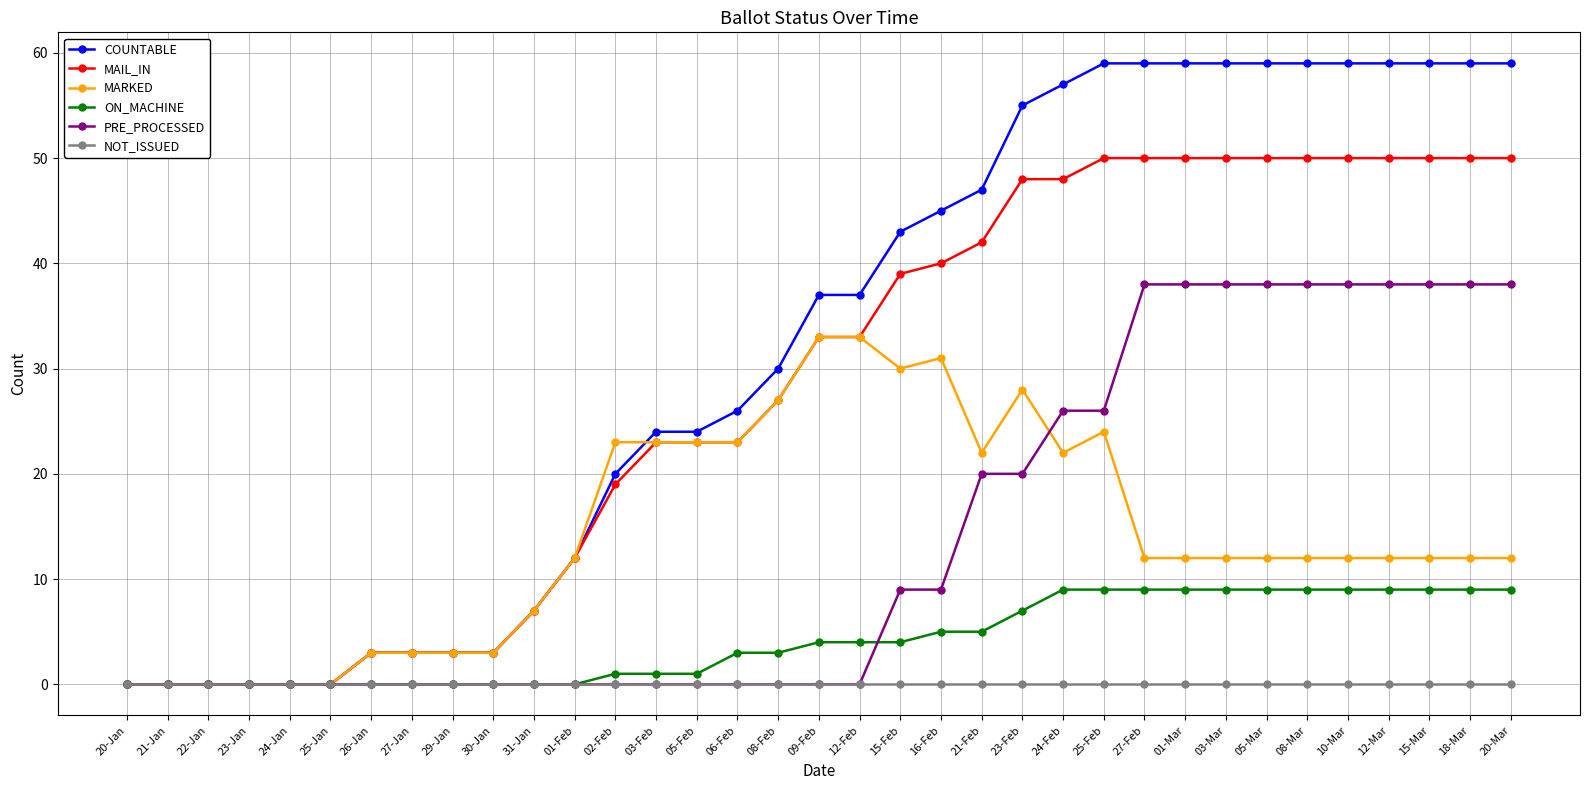

Reading right to left, extract all data points from this chart.

COUNTABLE: 20-Mar=59	18-Mar=59	15-Mar=59	12-Mar=59	10-Mar=59	08-Mar=59	05-Mar=59	03-Mar=59	01-Mar=59	27-Feb=59	25-Feb=59	24-Feb=57	23-Feb=55	21-Feb=47	16-Feb=45	15-Feb=43	12-Feb=37	09-Feb=37	08-Feb=30	06-Feb=26	05-Feb=24	03-Feb=24	02-Feb=20	01-Feb=12	31-Jan=7	30-Jan=3	29-Jan=3	27-Jan=3	26-Jan=3	25-Jan=0	24-Jan=0	23-Jan=0	22-Jan=0	21-Jan=0	20-Jan=0
MAIL_IN: 20-Mar=50	18-Mar=50	15-Mar=50	12-Mar=50	10-Mar=50	08-Mar=50	05-Mar=50	03-Mar=50	01-Mar=50	27-Feb=50	25-Feb=50	24-Feb=48	23-Feb=48	21-Feb=42	16-Feb=40	15-Feb=39	12-Feb=33	09-Feb=33	08-Feb=27	06-Feb=23	05-Feb=23	03-Feb=23	02-Feb=19	01-Feb=12	31-Jan=7	30-Jan=3	29-Jan=3	27-Jan=3	26-Jan=3	25-Jan=0	24-Jan=0	23-Jan=0	22-Jan=0	21-Jan=0	20-Jan=0
MARKED: 20-Mar=12	18-Mar=12	15-Mar=12	12-Mar=12	10-Mar=12	08-Mar=12	05-Mar=12	03-Mar=12	01-Mar=12	27-Feb=12	25-Feb=24	24-Feb=22	23-Feb=28	21-Feb=22	16-Feb=31	15-Feb=30	12-Feb=33	09-Feb=33	08-Feb=27	06-Feb=23	05-Feb=23	03-Feb=23	02-Feb=23	01-Feb=12	31-Jan=7	30-Jan=3	29-Jan=3	27-Jan=3	26-Jan=3	25-Jan=0	24-Jan=0	23-Jan=0	22-Jan=0	21-Jan=0	20-Jan=0
ON_MACHINE: 20-Mar=9	18-Mar=9	15-Mar=9	12-Mar=9	10-Mar=9	08-Mar=9	05-Mar=9	03-Mar=9	01-Mar=9	27-Feb=9	25-Feb=9	24-Feb=9	23-Feb=7	21-Feb=5	16-Feb=5	15-Feb=4	12-Feb=4	09-Feb=4	08-Feb=3	06-Feb=3	05-Feb=1	03-Feb=1	02-Feb=1	01-Feb=0	31-Jan=0	30-Jan=0	29-Jan=0	27-Jan=0	26-Jan=0	25-Jan=0	24-Jan=0	23-Jan=0	22-Jan=0	21-Jan=0	20-Jan=0
PRE_PROCESSED: 20-Mar=38	18-Mar=38	15-Mar=38	12-Mar=38	10-Mar=38	08-Mar=38	05-Mar=38	03-Mar=38	01-Mar=38	27-Feb=38	25-Feb=26	24-Feb=26	23-Feb=20	21-Feb=20	16-Feb=9	15-Feb=9	12-Feb=0	09-Feb=0	08-Feb=0	06-Feb=0	05-Feb=0	03-Feb=0	02-Feb=0	01-Feb=0	31-Jan=0	30-Jan=0	29-Jan=0	27-Jan=0	26-Jan=0	25-Jan=0	24-Jan=0	23-Jan=0	22-Jan=0	21-Jan=0	20-Jan=0
NOT_ISSUED: 20-Mar=0	18-Mar=0	15-Mar=0	12-Mar=0	10-Mar=0	08-Mar=0	05-Mar=0	03-Mar=0	01-Mar=0	27-Feb=0	25-Feb=0	24-Feb=0	23-Feb=0	21-Feb=0	16-Feb=0	15-Feb=0	12-Feb=0	09-Feb=0	08-Feb=0	06-Feb=0	05-Feb=0	03-Feb=0	02-Feb=0	01-Feb=0	31-Jan=0	30-Jan=0	29-Jan=0	27-Jan=0	26-Jan=0	25-Jan=0	24-Jan=0	23-Jan=0	22-Jan=0	21-Jan=0	20-Jan=0